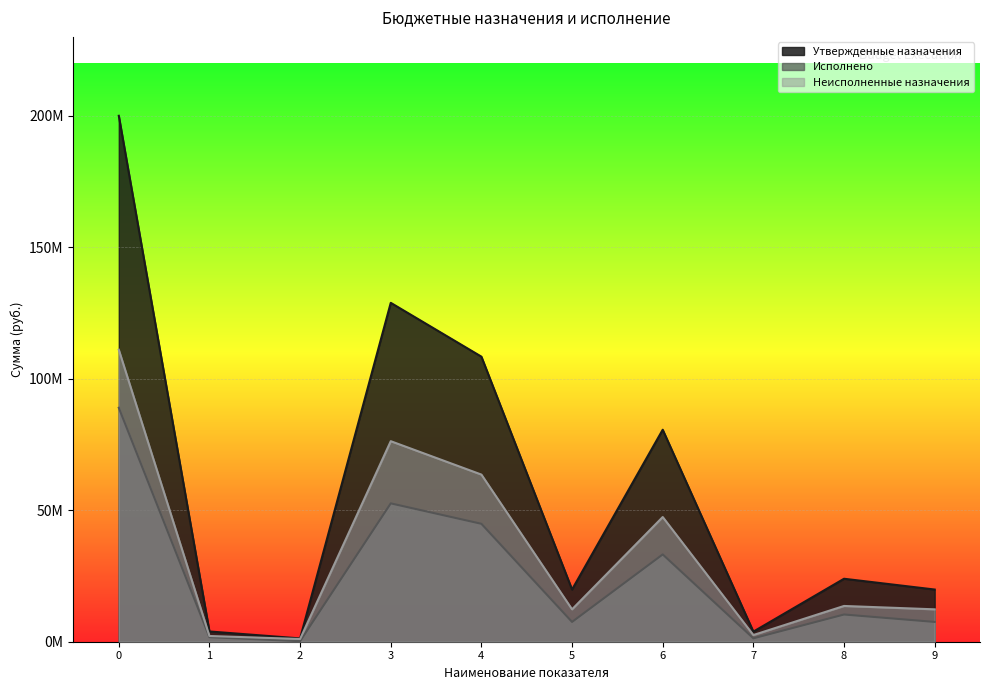

What is the highest value of the Утвержденные назначения series?

200019941.4